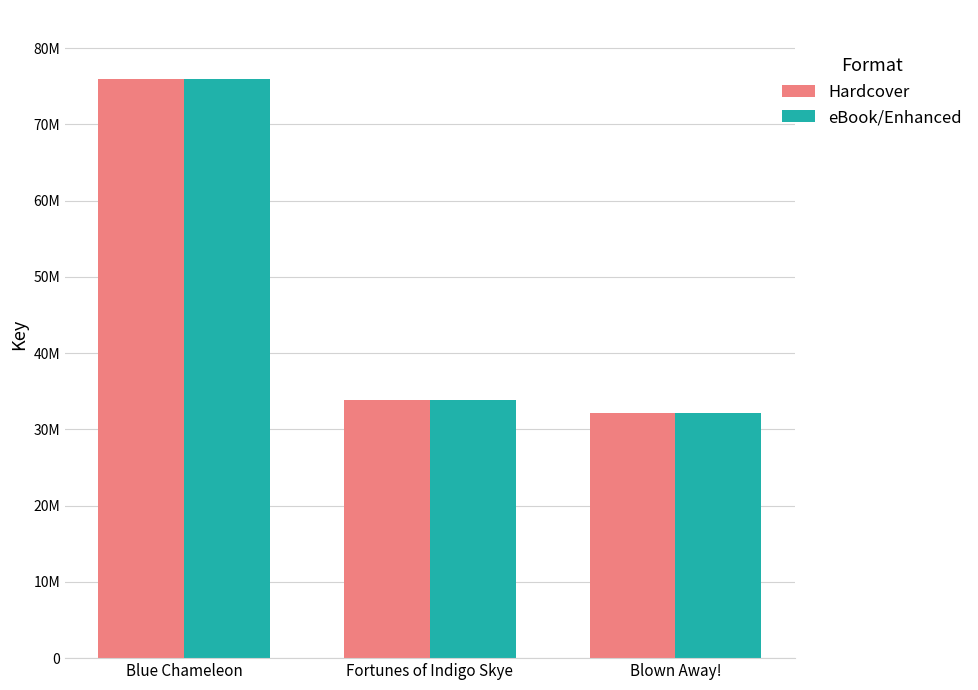

What are all the series names shown in the legend?

Hardcover, eBook/Enhanced